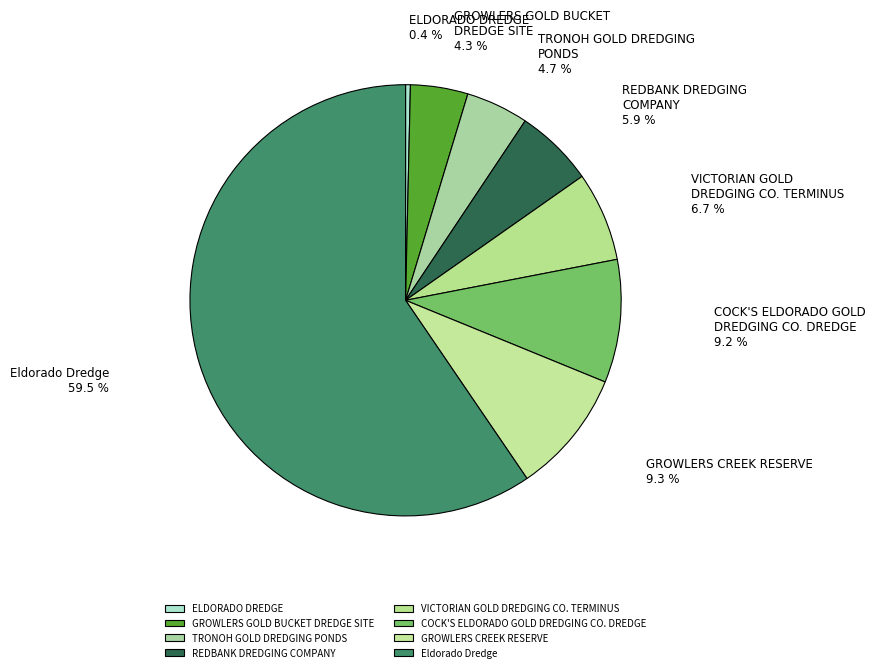

Which slice represents more than half of the pie?

Eldorado Dredge